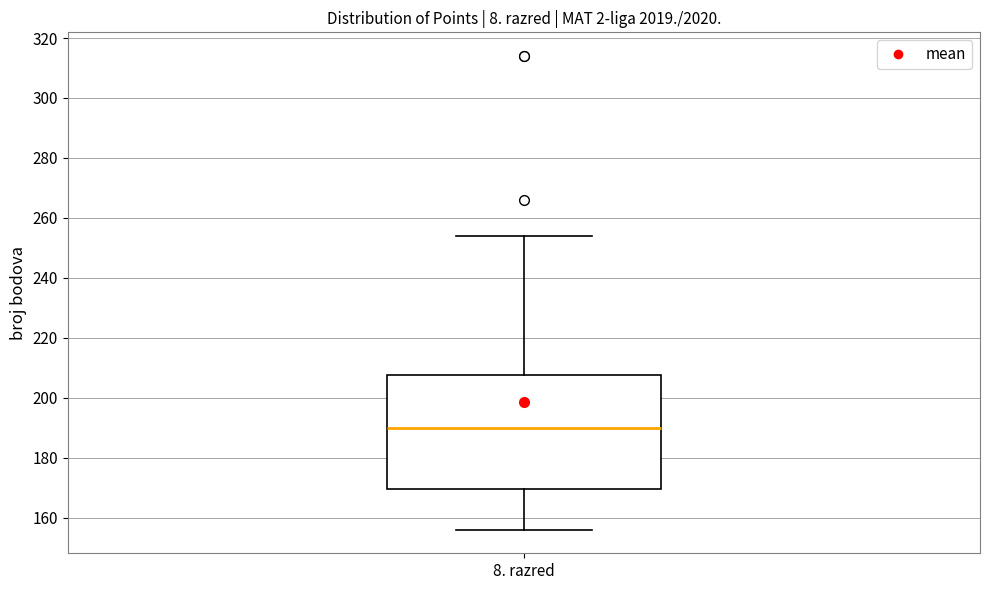

Read this box plot against the y-axis: the position of the median line, the range covered by the box, and the ends of both whiskers. The values are not printed on the chart, so give them approximately, as read against the axis.

median 190, box 170 to 208, whiskers 156 to 254